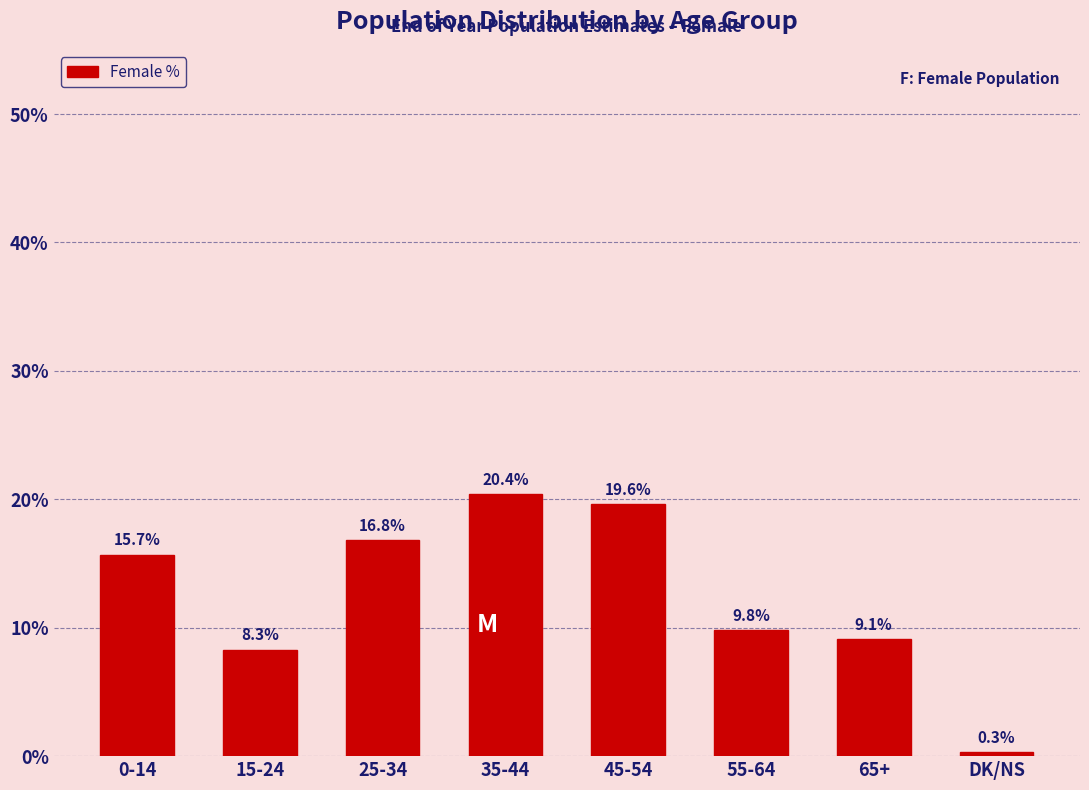

Reading left to right, transcribe all the data shown in this chart.

15.7	8.3	16.8	20.4	19.6	9.8	9.1	0.3